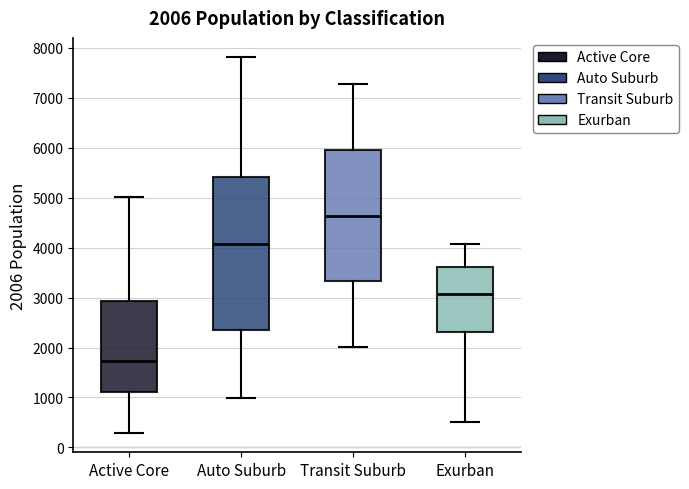

Which box has the lowest median line?

Active Core